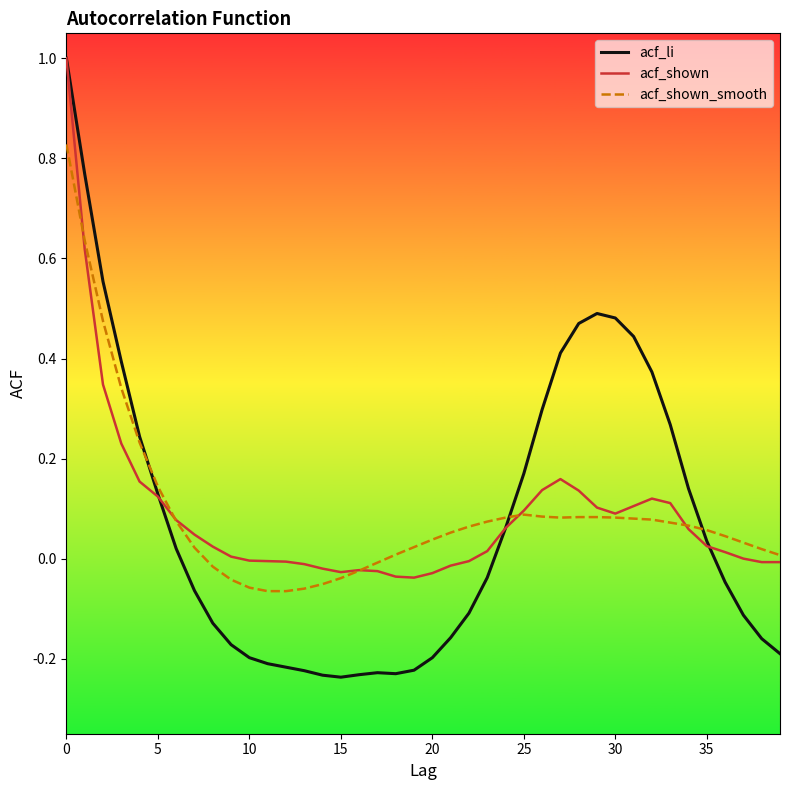

Which series has the largest range (max minus min)?

acf_li